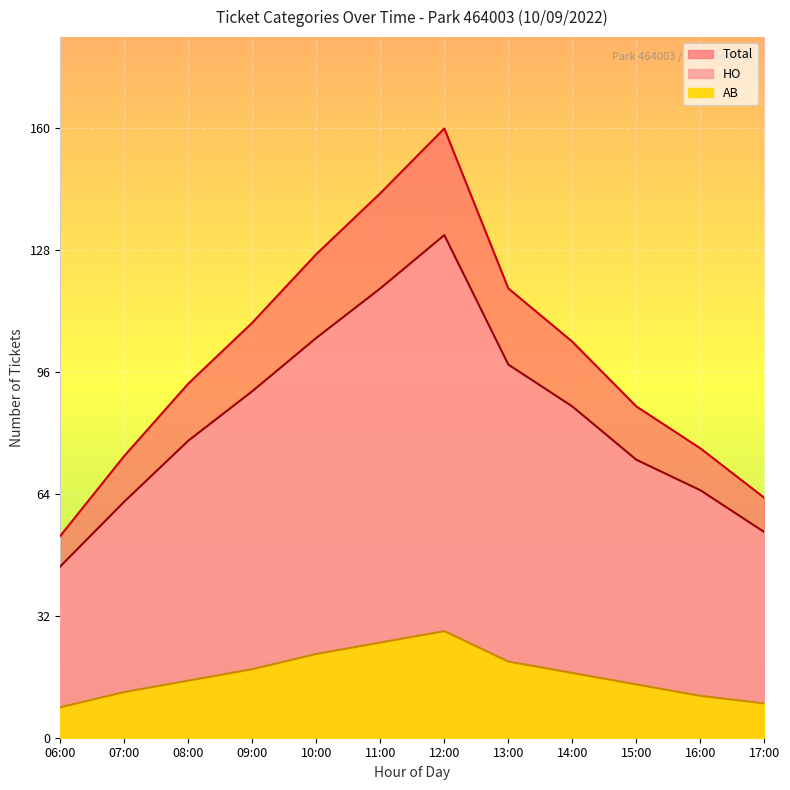

What is the greatest value displayed?

160